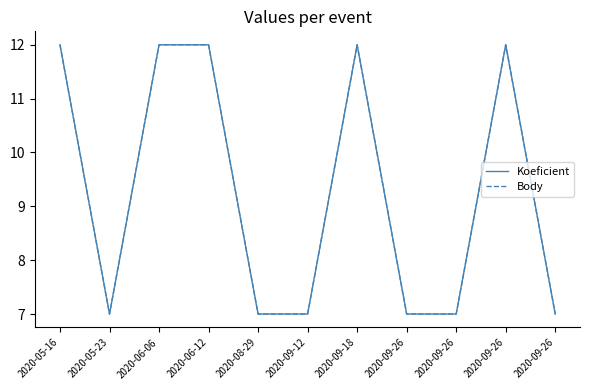

Between 2020-09-12 and 2020-06-12, which is larger?

2020-06-12